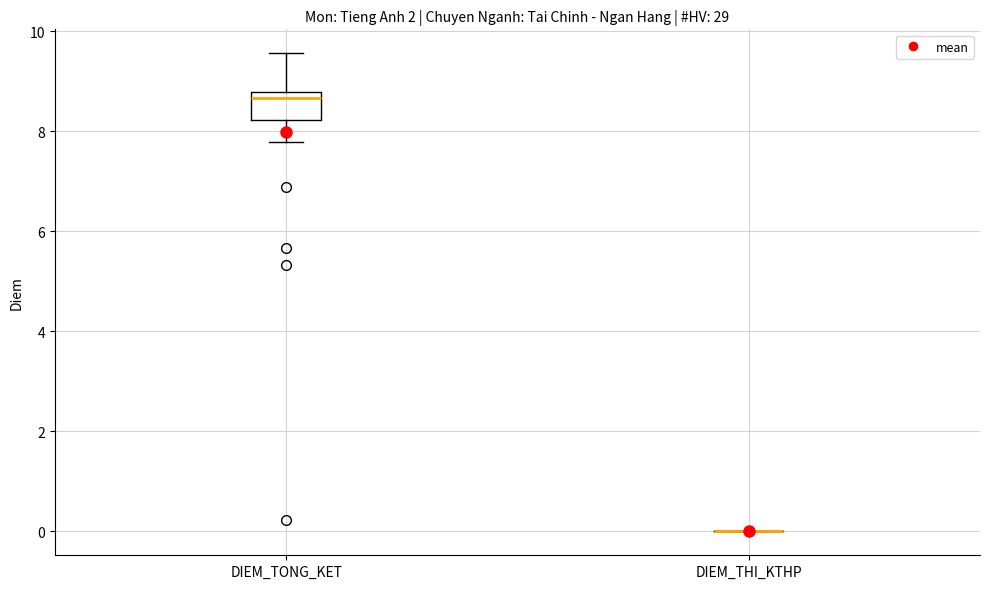

Reading left to right, read every box against the y-axis: the position of its median line, the range the box covers, and the ends of its whiskers. The values are not printed on the chart, so give them approximately, as read against the axis.

DIEM_TONG_KET: median 8.6, box 8.2 to 8.8, whiskers 7.8 to 9.6
DIEM_THI_KTHP: box collapsed to a line at 0.0, whiskers 0.0 to 0.0